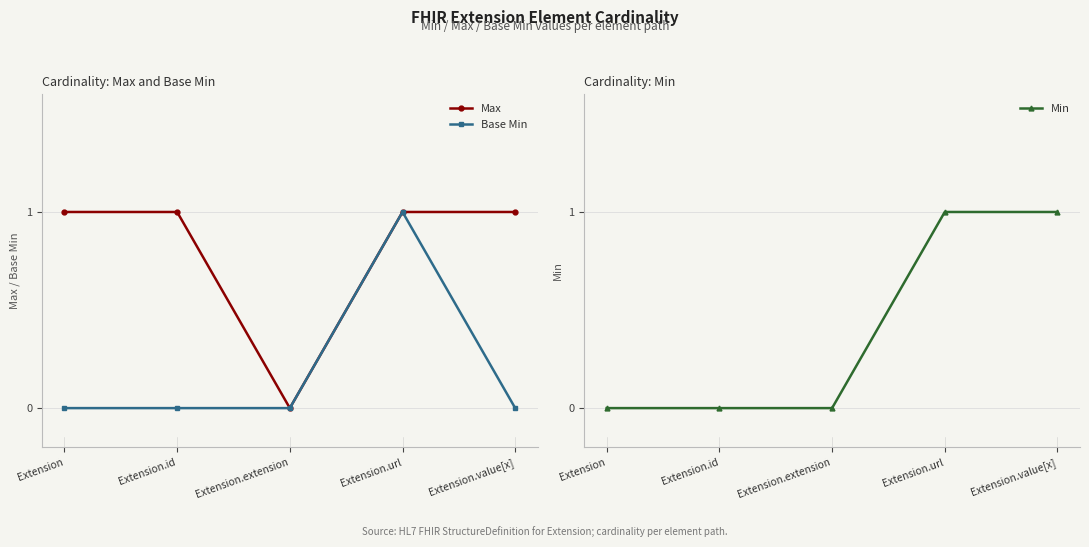

Reading left to right, transcribe all the data shown in this chart.

Max: Extension=1	Extension.id=1	Extension.extension=0	Extension.url=1	Extension.value[x]=1
Base Min: Extension=0	Extension.id=0	Extension.extension=0	Extension.url=1	Extension.value[x]=0
Min: Extension=0	Extension.id=0	Extension.extension=0	Extension.url=1	Extension.value[x]=1